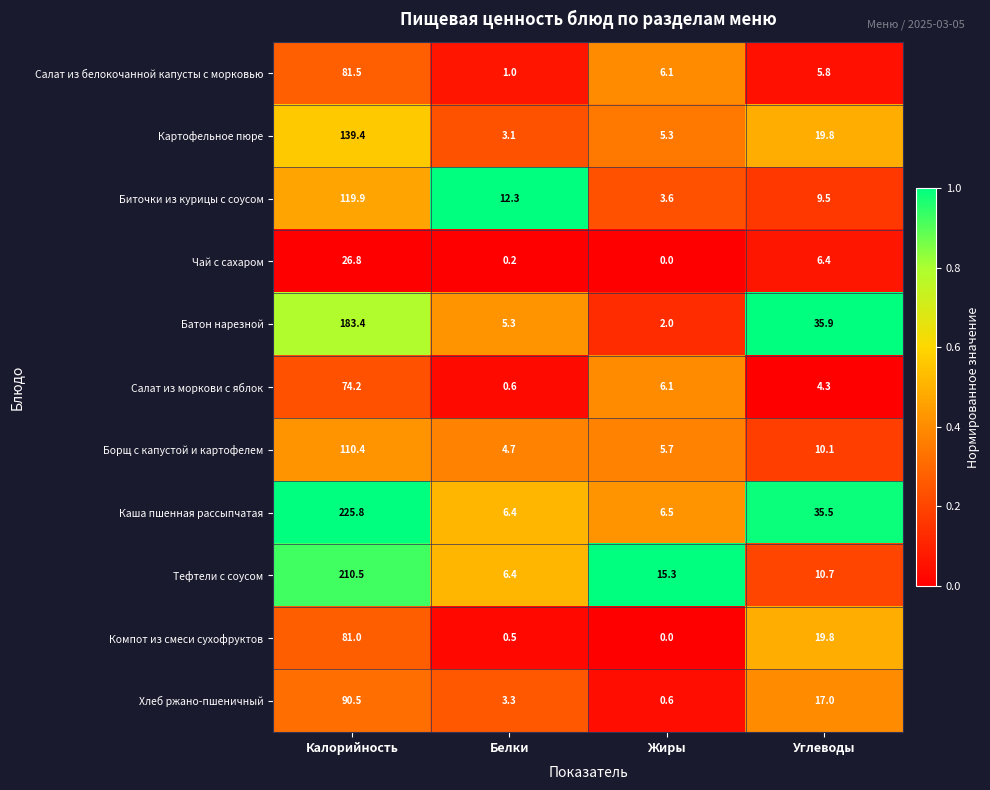

What is the difference between the highest and lowest values at Углеводы?

31.6